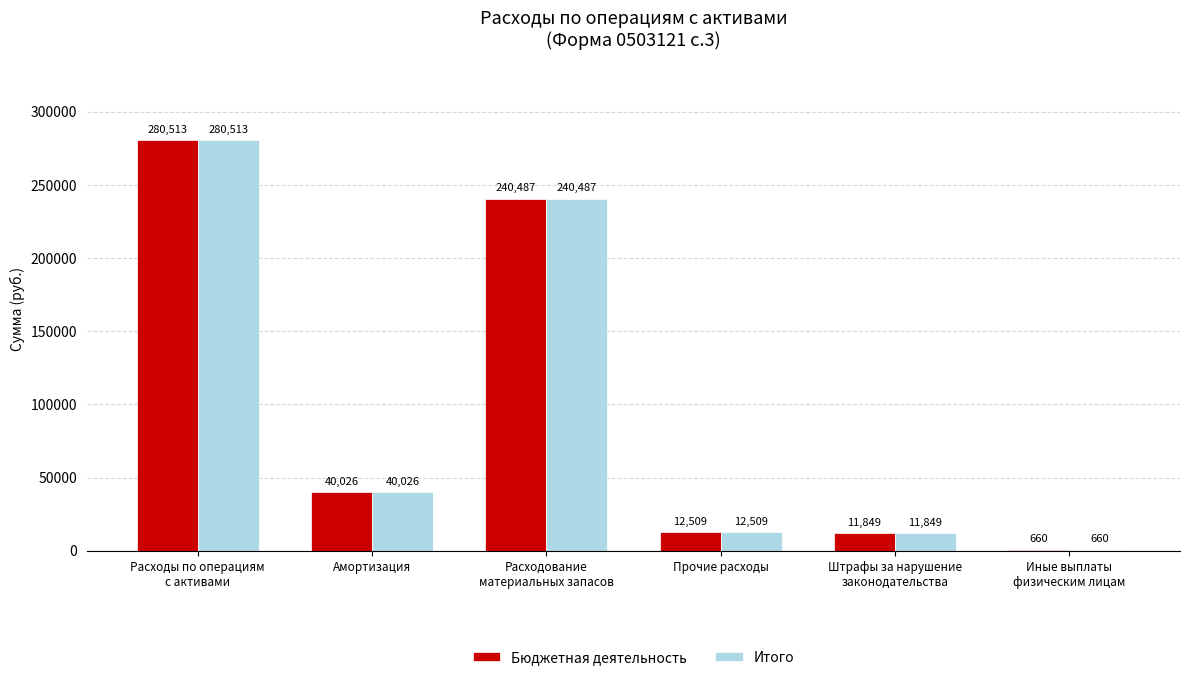

True or false: Итого has a value of 12509.4 at Прочие расходы.

True